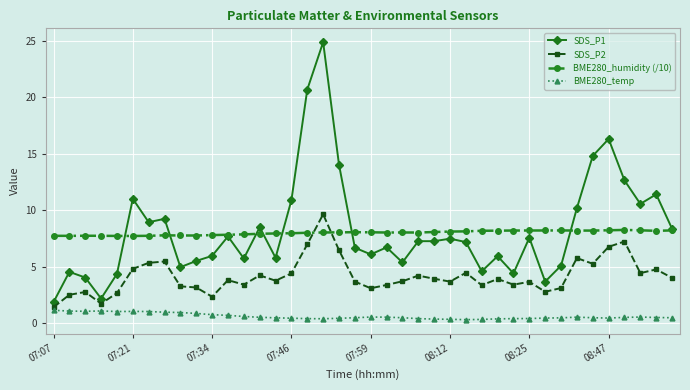

True or false: BME280_temp and BME280_humidity (/10) cross at least once.

False